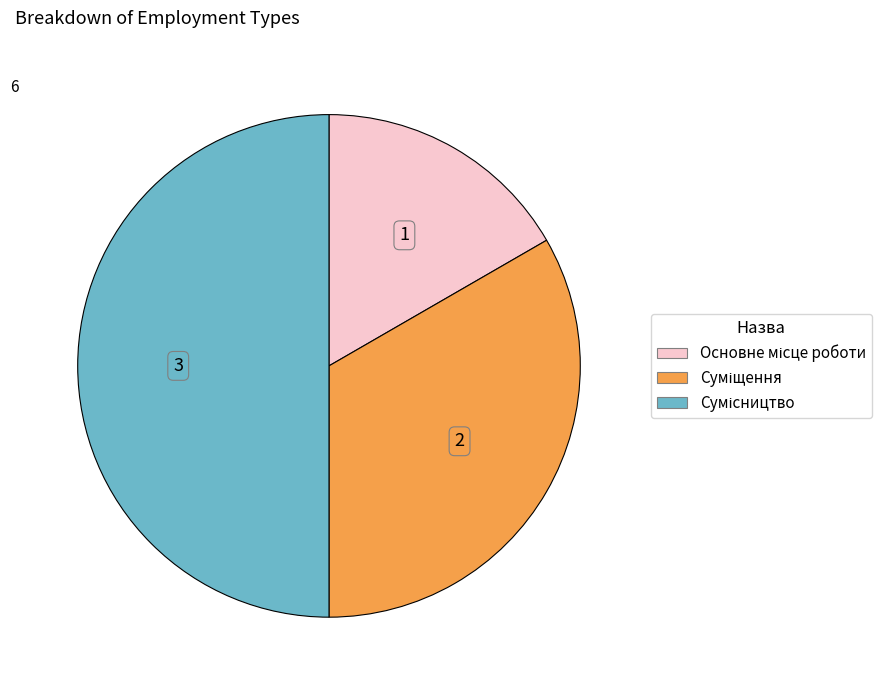

How many segments does this pie chart have?

3